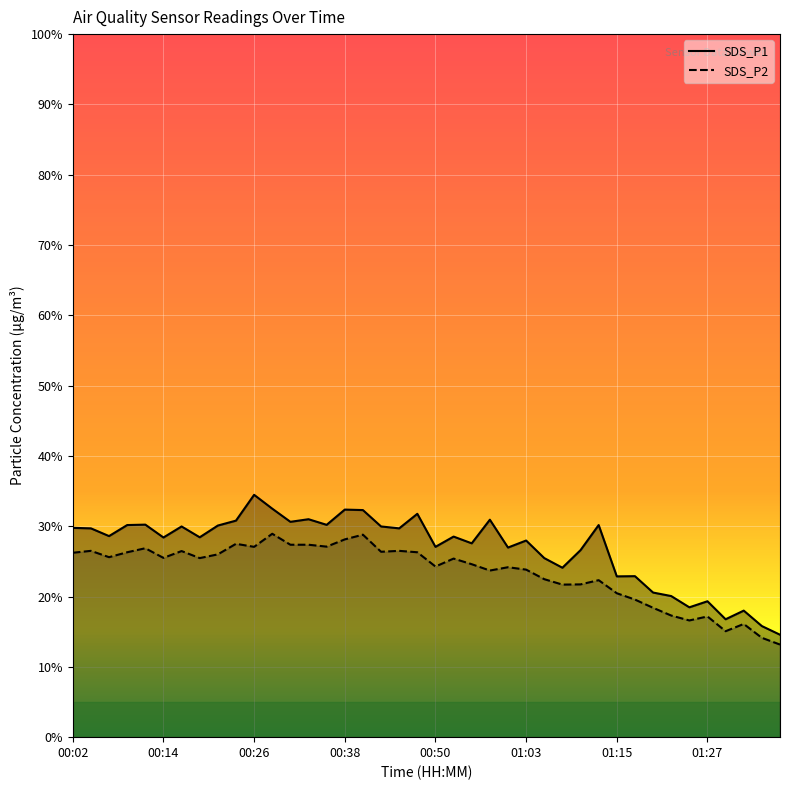

What is the label of the 17th point from the right?

00:58